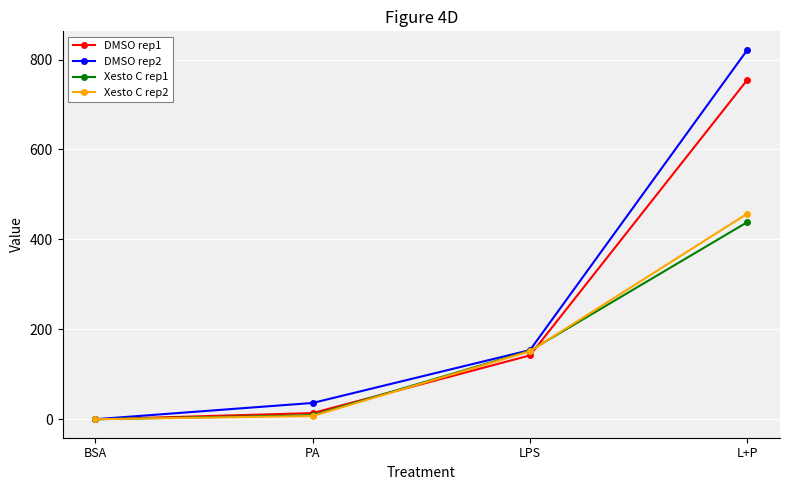

What is the total value across all series at LPS?

599.5